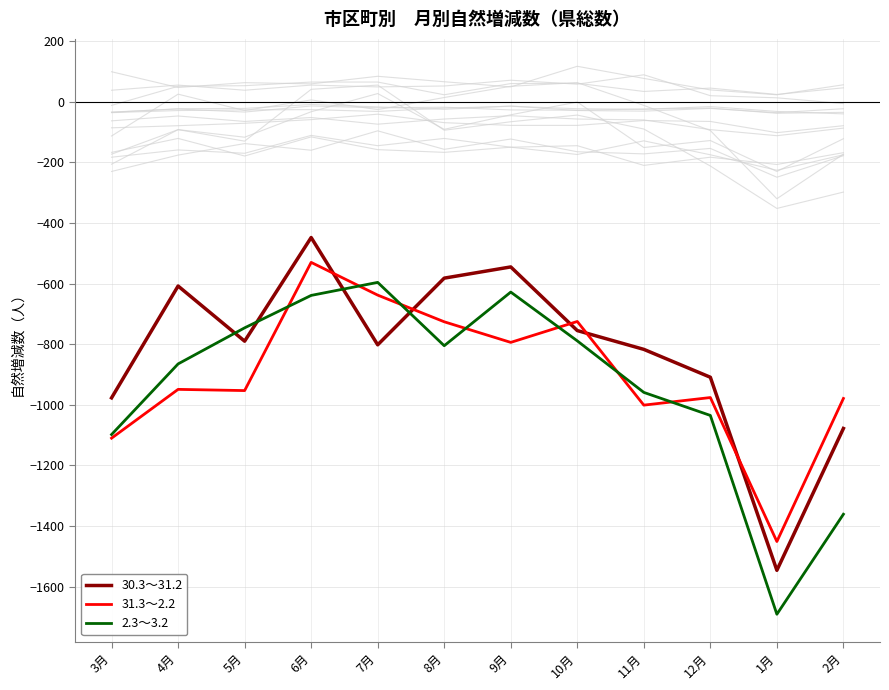

Is the value of 30.3～31.2 at 11月 greater than the value of 2.3～3.2 at 9月?

No